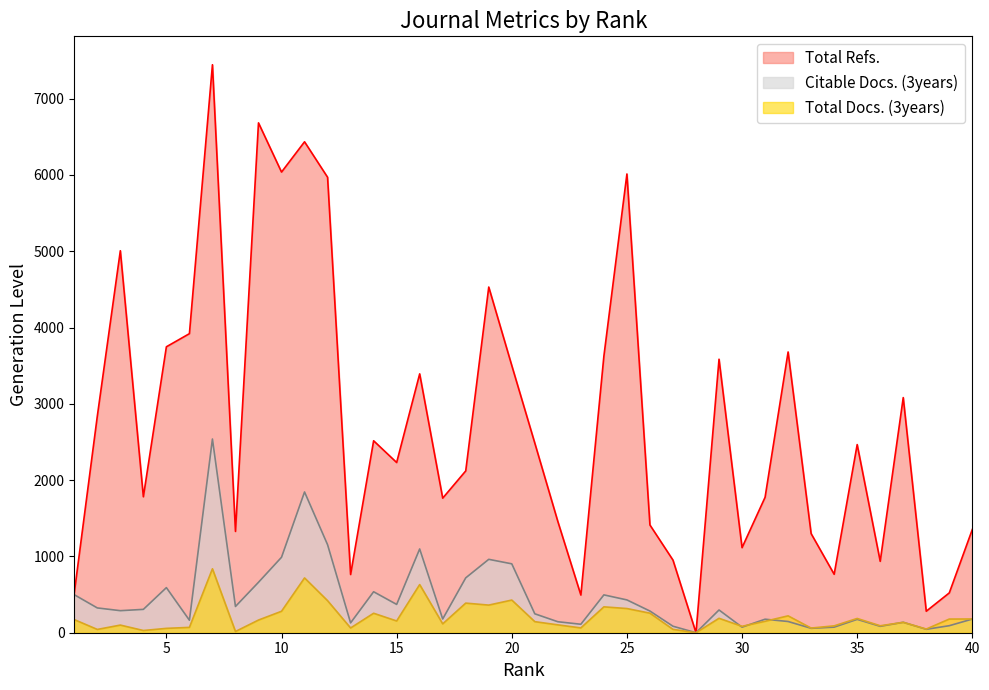

What is the average value of the Citable Docs. (3years) series?

448